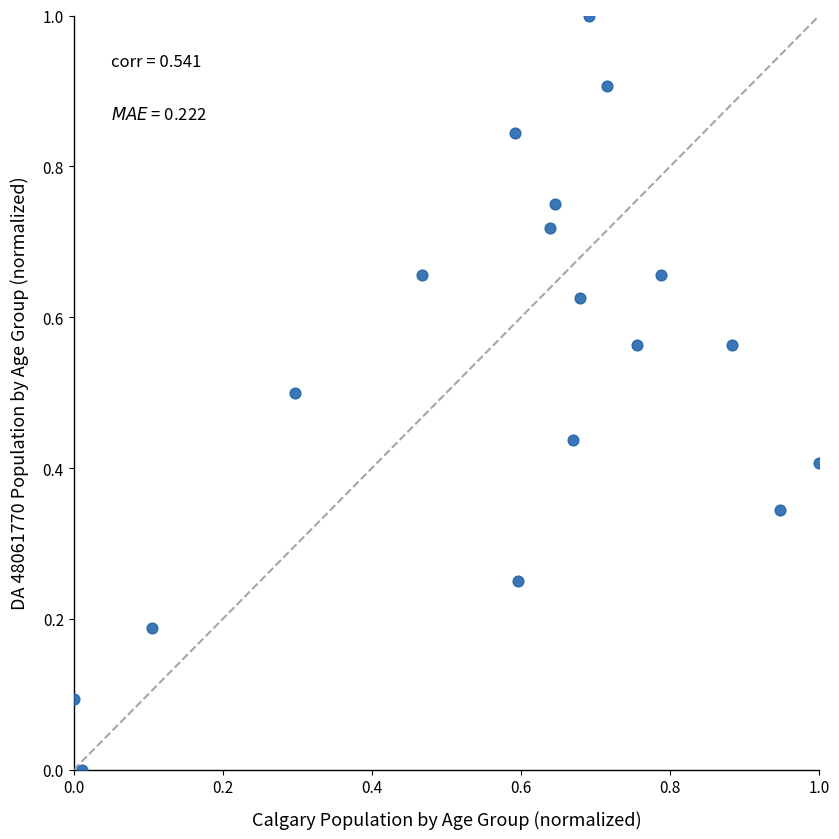

What is the range of Y values (max minus min)?

1.0